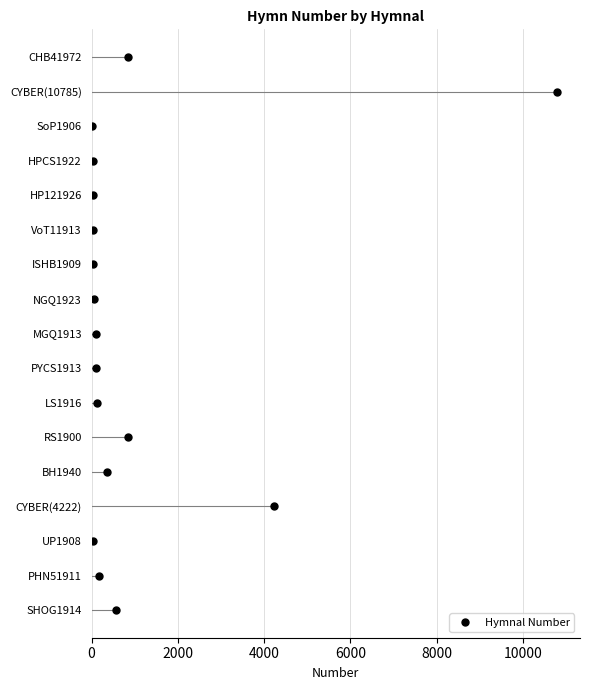

What is the label of the 6th bar from the left?

VoT11913